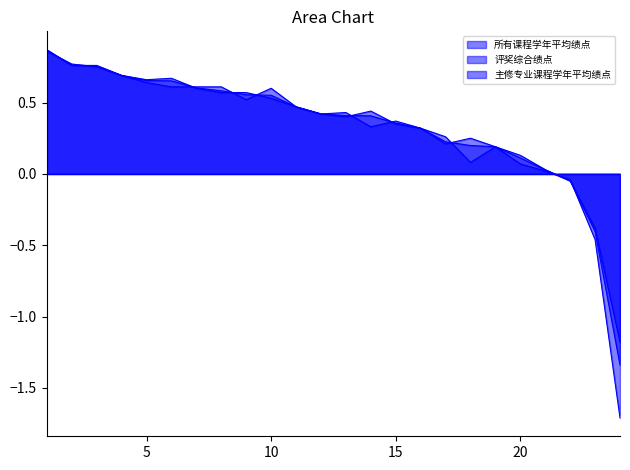

How many interior local peaks does the 所有课程学年平均绩点 series have?

4